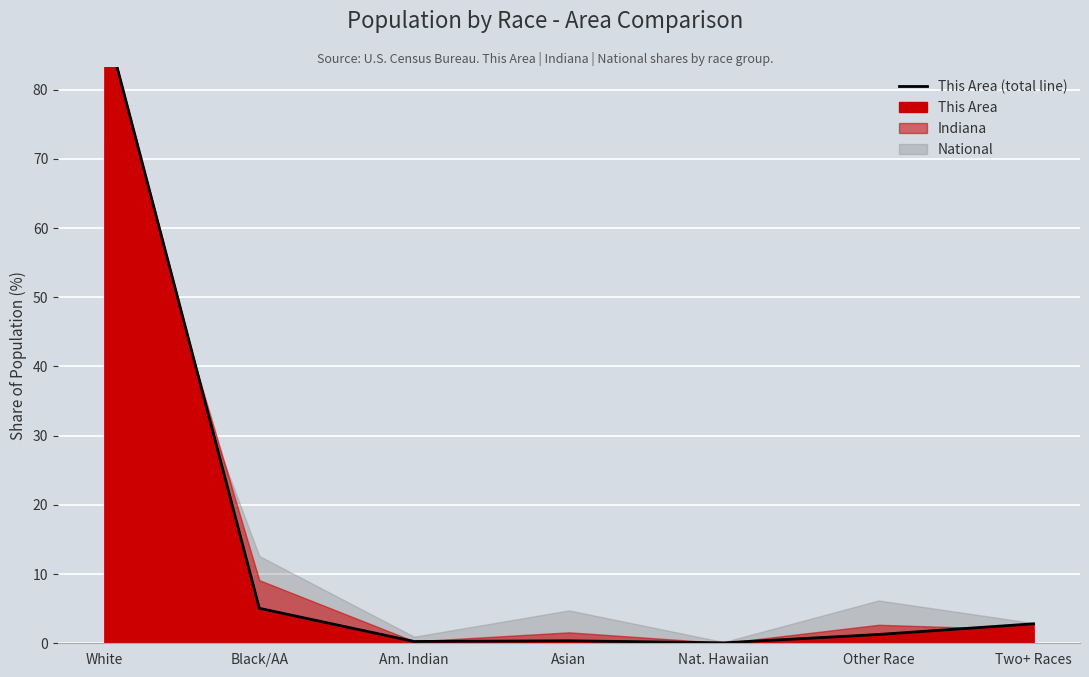

Between White and Other Race, which is larger?

White